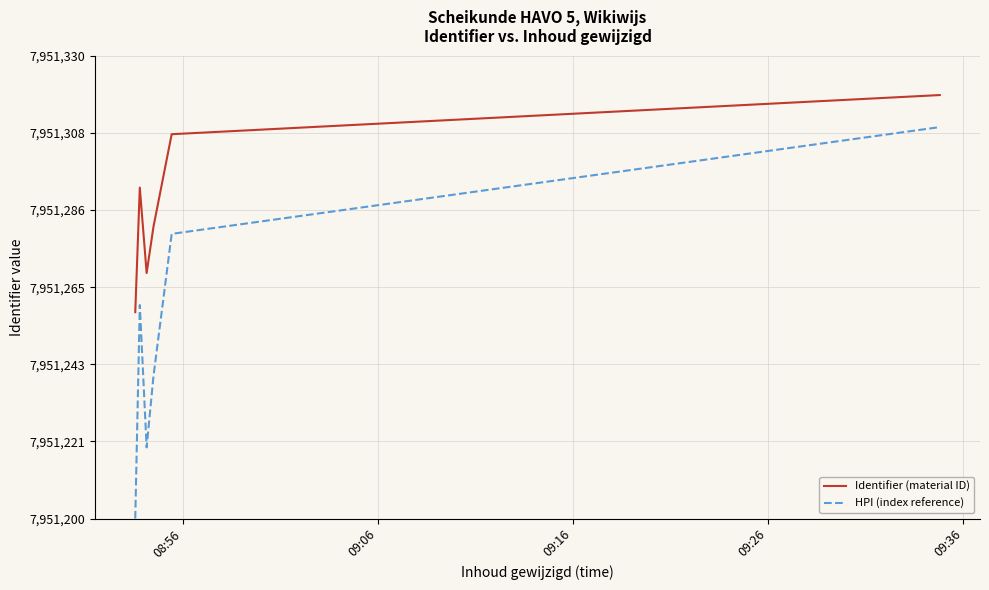

What is the maximum value for HPI (index reference)?

7951310